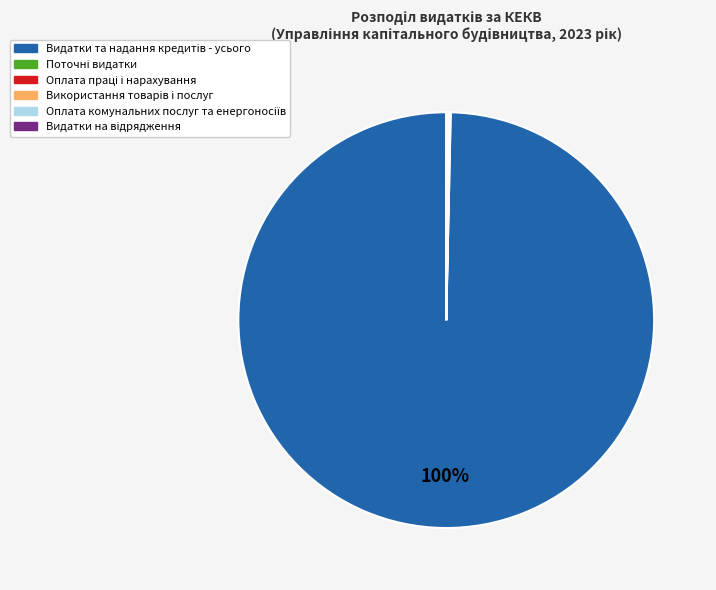

To the nearest percent, what is the difference between the largest and smallest slice percentages?

100%